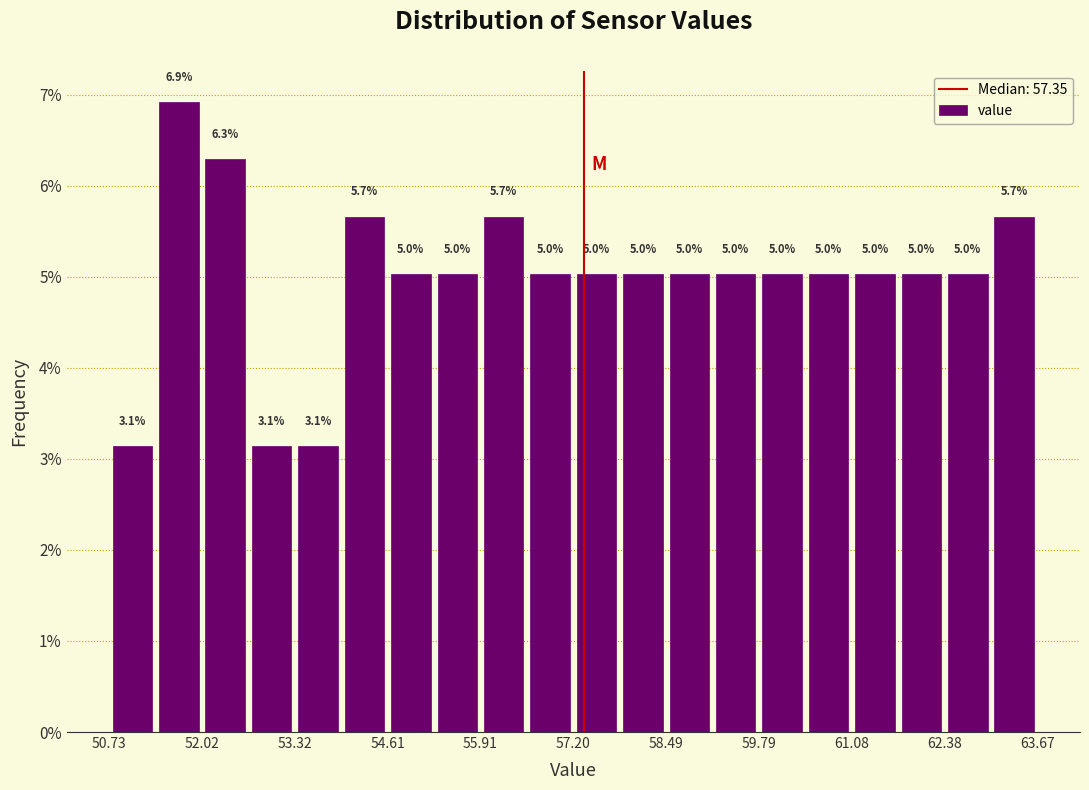

Read against the x-axis, roughly where is the centre of the tallest bar?

51.8